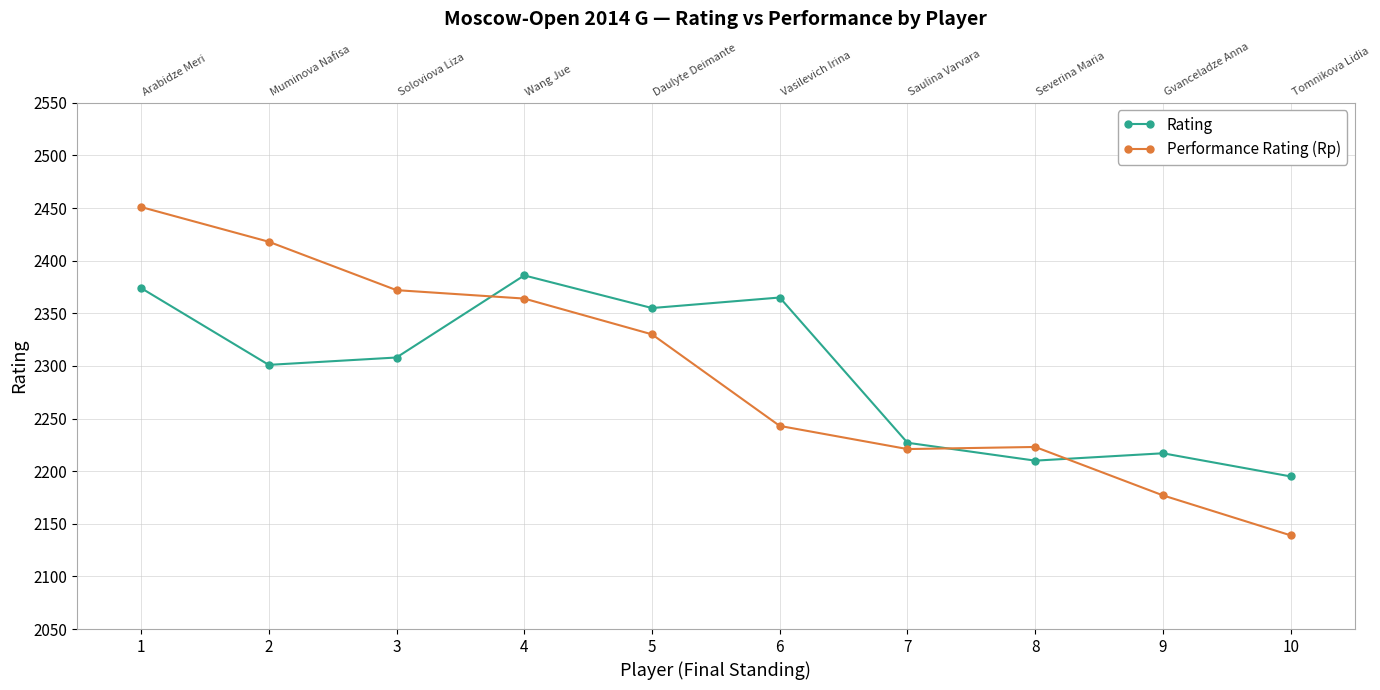

How many interior local valleys does the Performance Rating (Rp) series have?

1